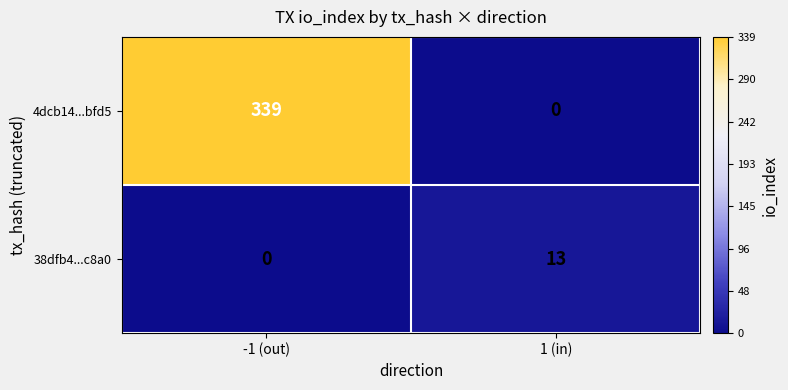

List the series in order of their overall mean, highest first.

4dcb14...bfd5, 38dfb4...c8a0